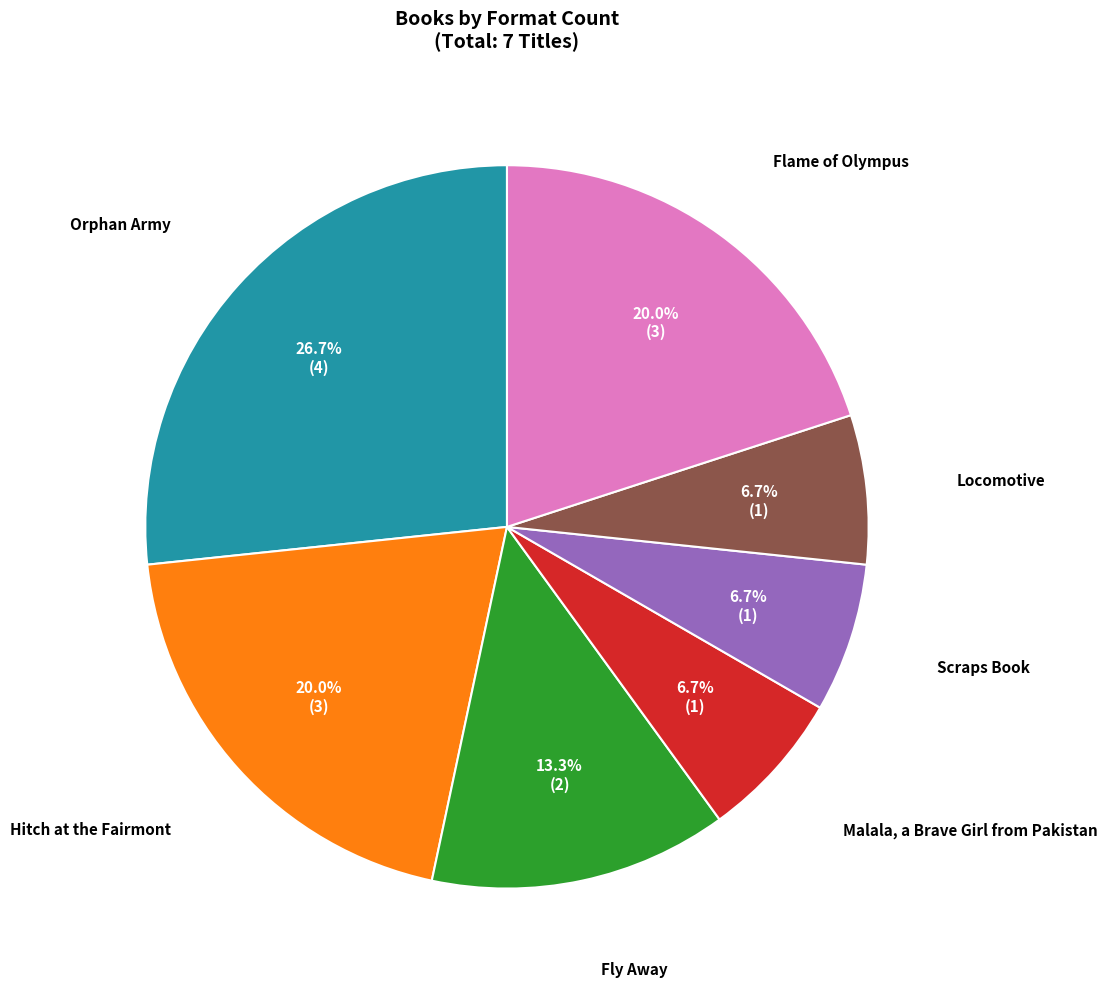

To the nearest percent, what portion does Scraps Book represent?

7%